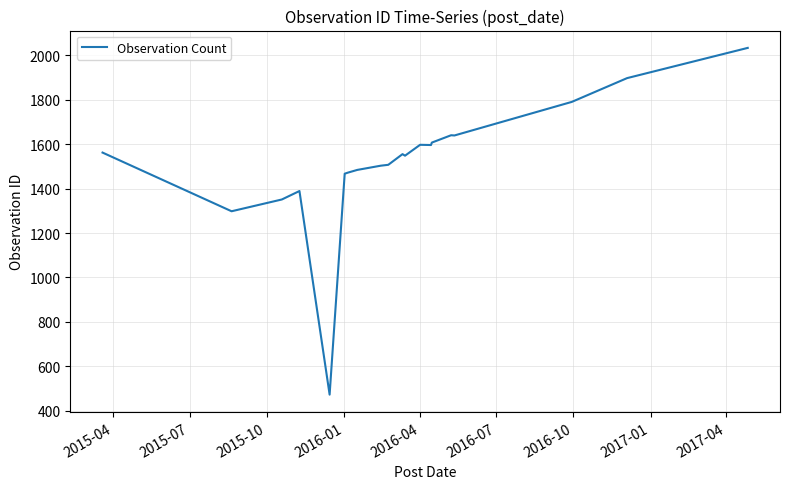

What is the minimum value shown in the chart?

473